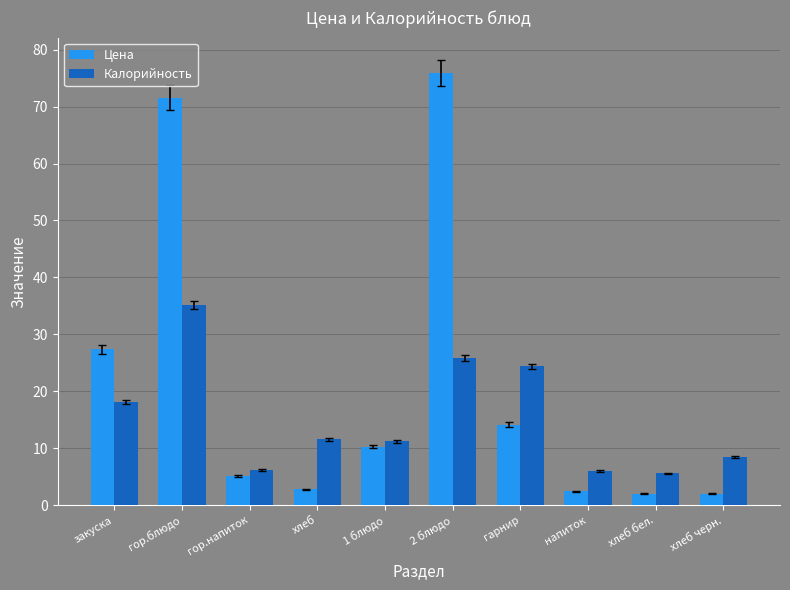

What are all the series names shown in the legend?

Цена, Калорийность